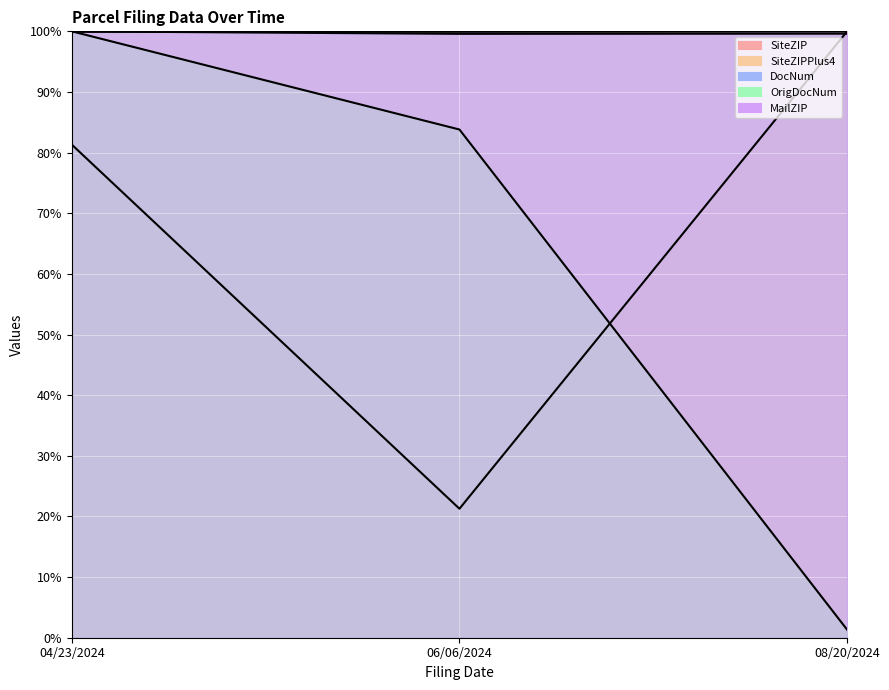

How many data points does each series have?

3